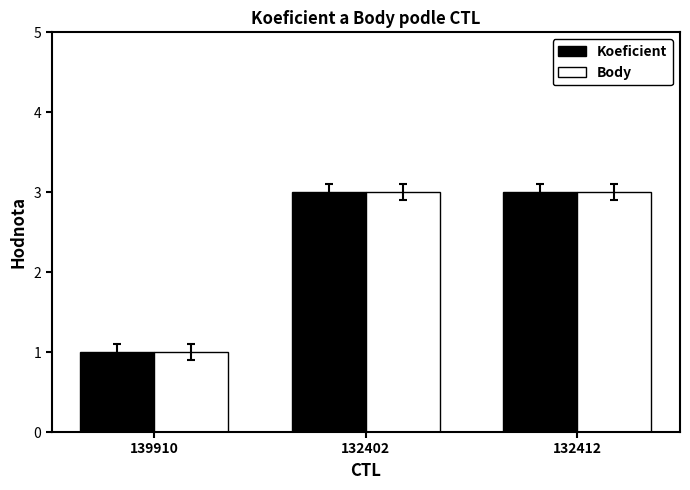

What are all the series names shown in the legend?

Koeficient, Body